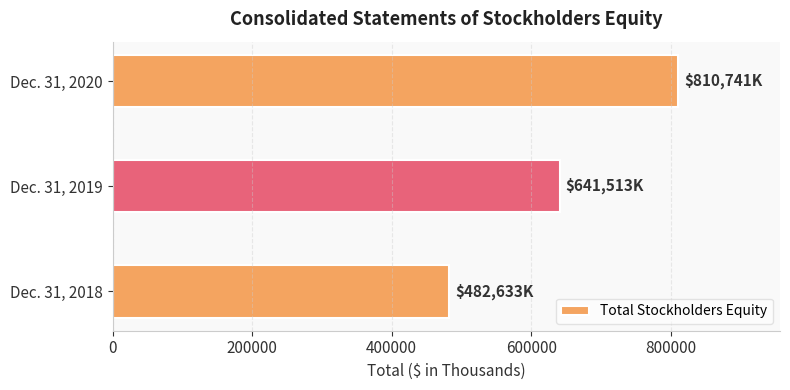

The value at Dec. 31, 2018 is 720722. True or false?

False